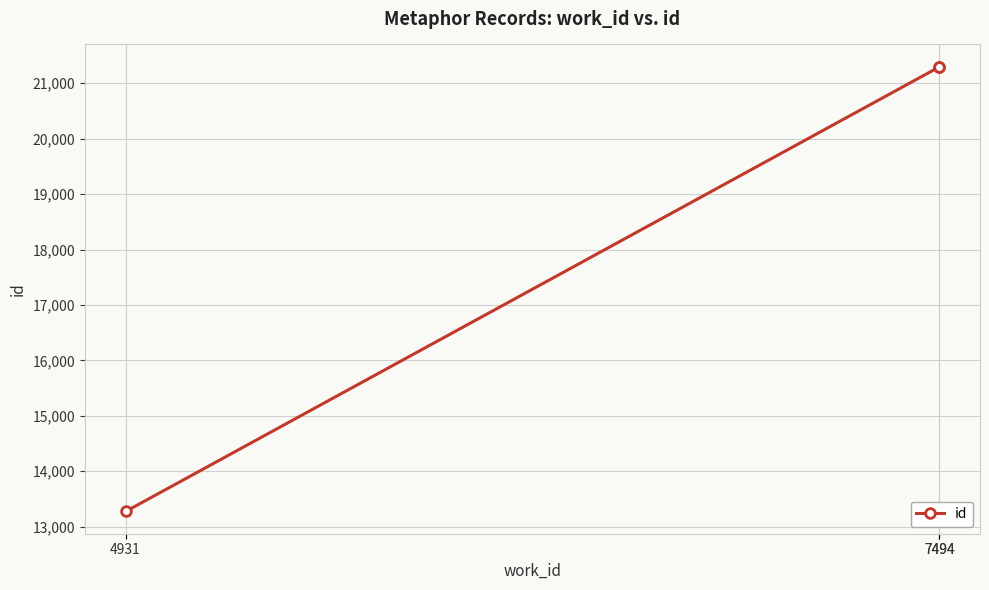

Where does the data first go above 21294?

7494